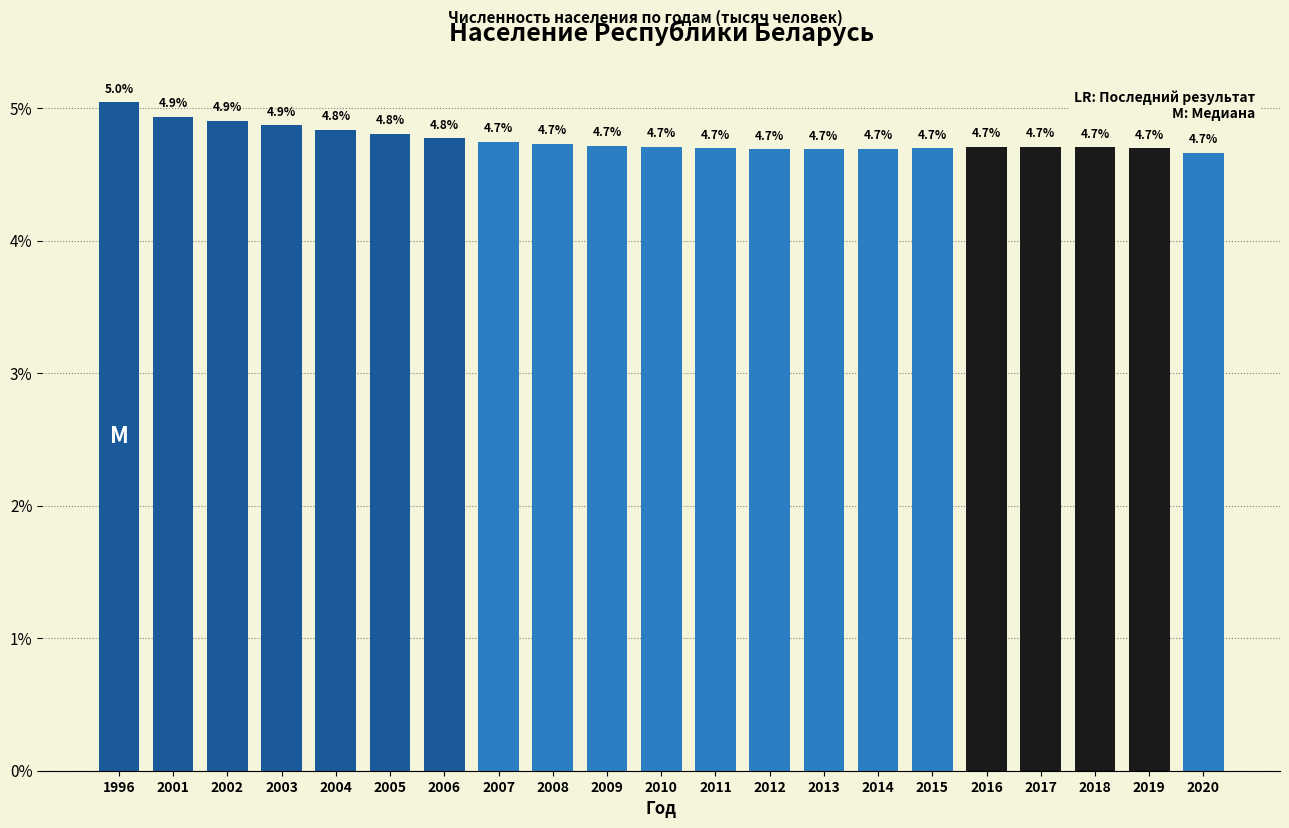

Reading right to left, extract all data points from this chart.

4.7	4.7	4.7	4.7	4.7	4.7	4.7	4.7	4.7	4.7	4.7	4.7	4.7	4.7	4.8	4.8	4.8	4.9	4.9	4.9	5.0